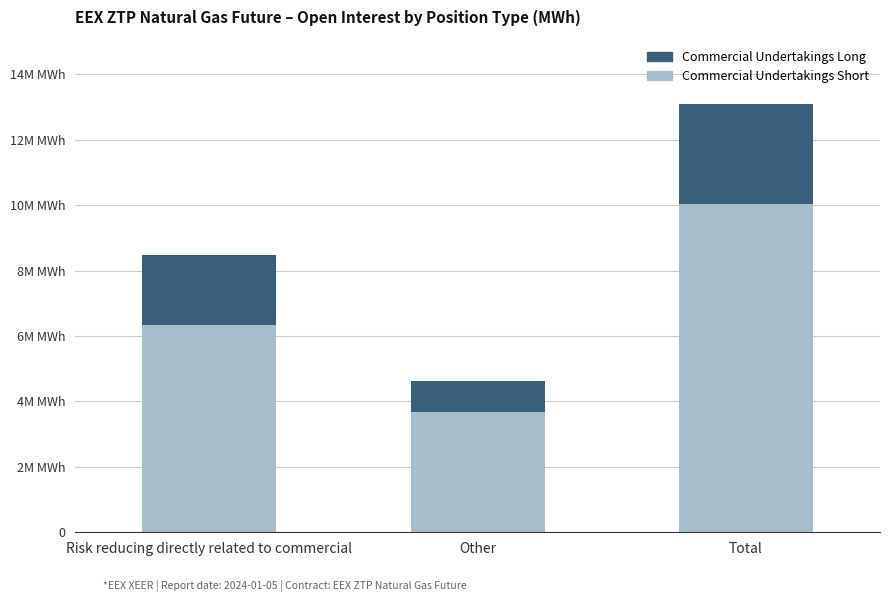

Which series has the largest range (max minus min)?

Commercial Undertakings Short